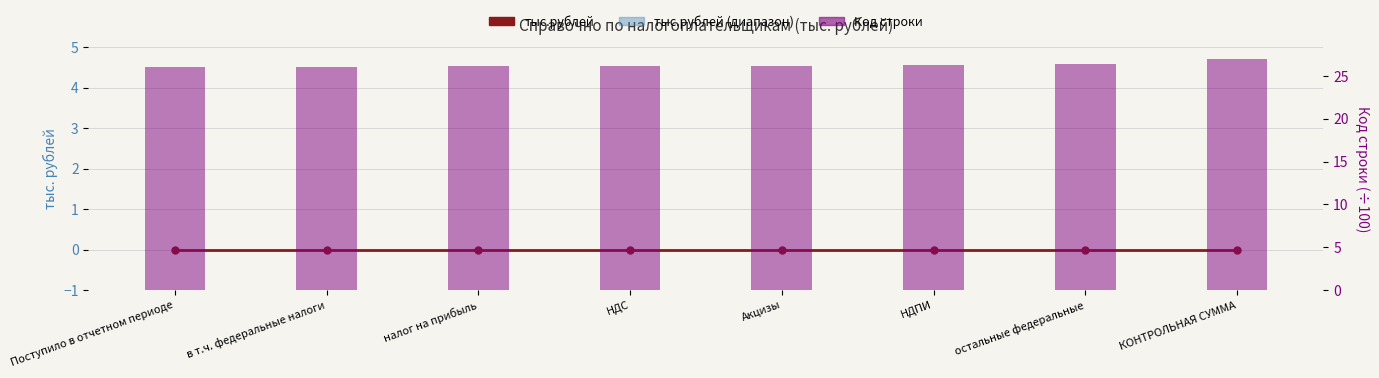

Rank the series by their maximum value, from lowest to highest.

тыс.рублей, Код строки